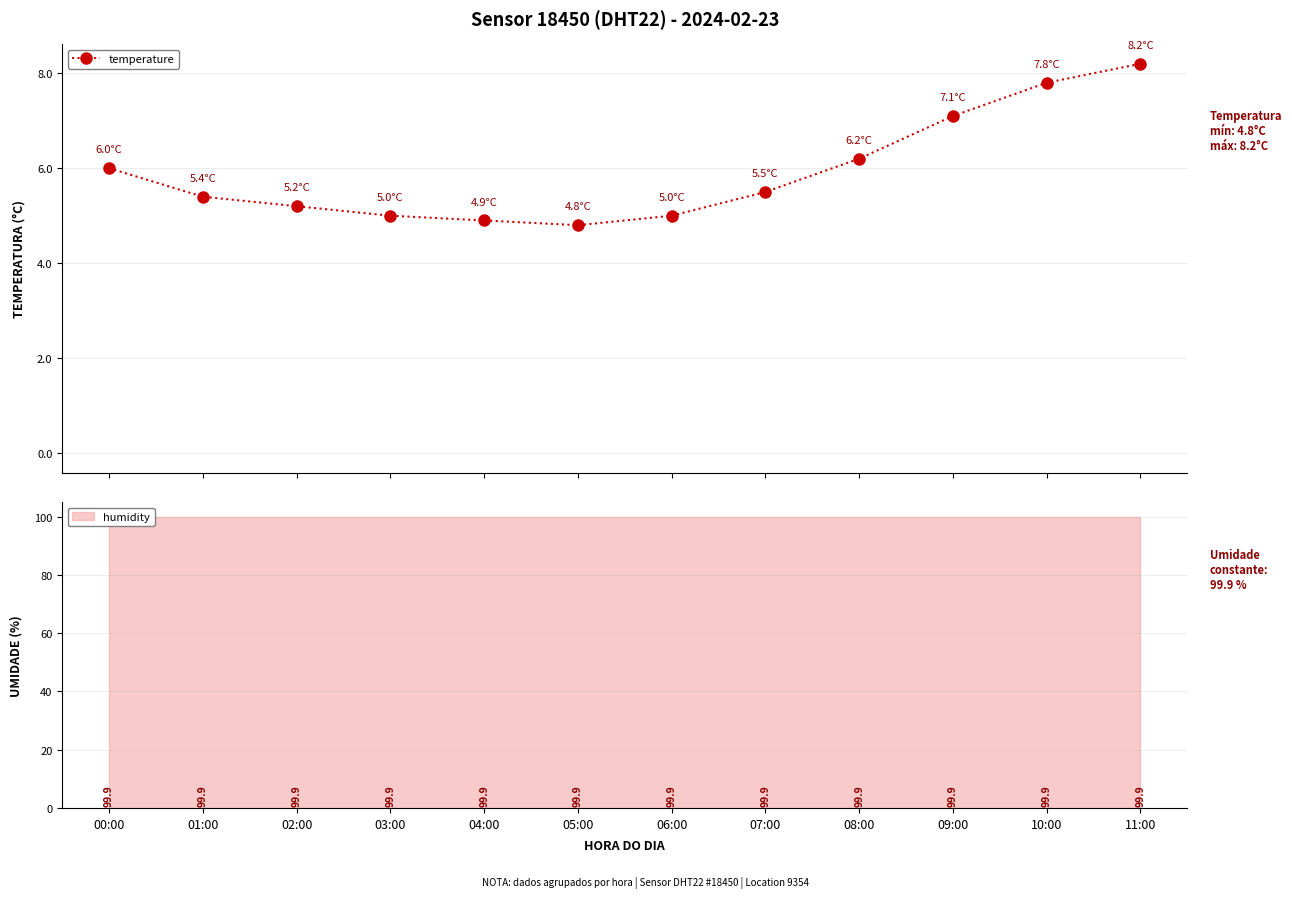

True or false: temperature has more than 1 interior local peaks.

False